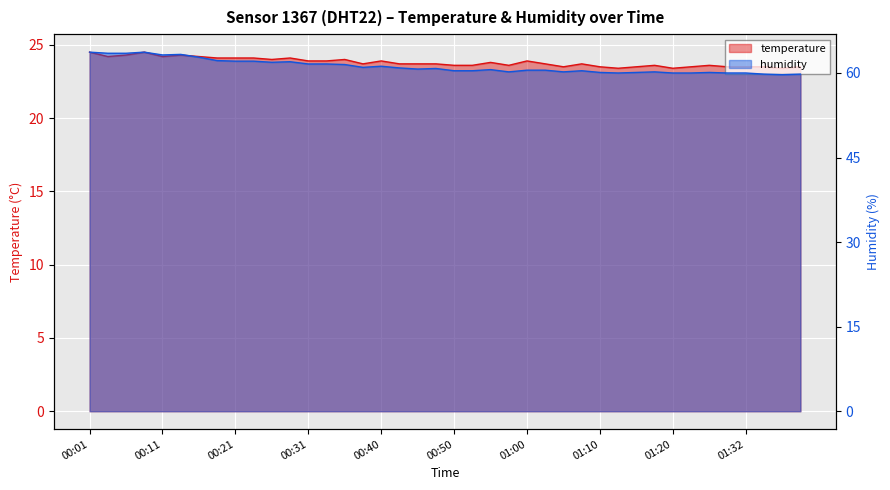

What is the label of the 20th point from the right?

00:50